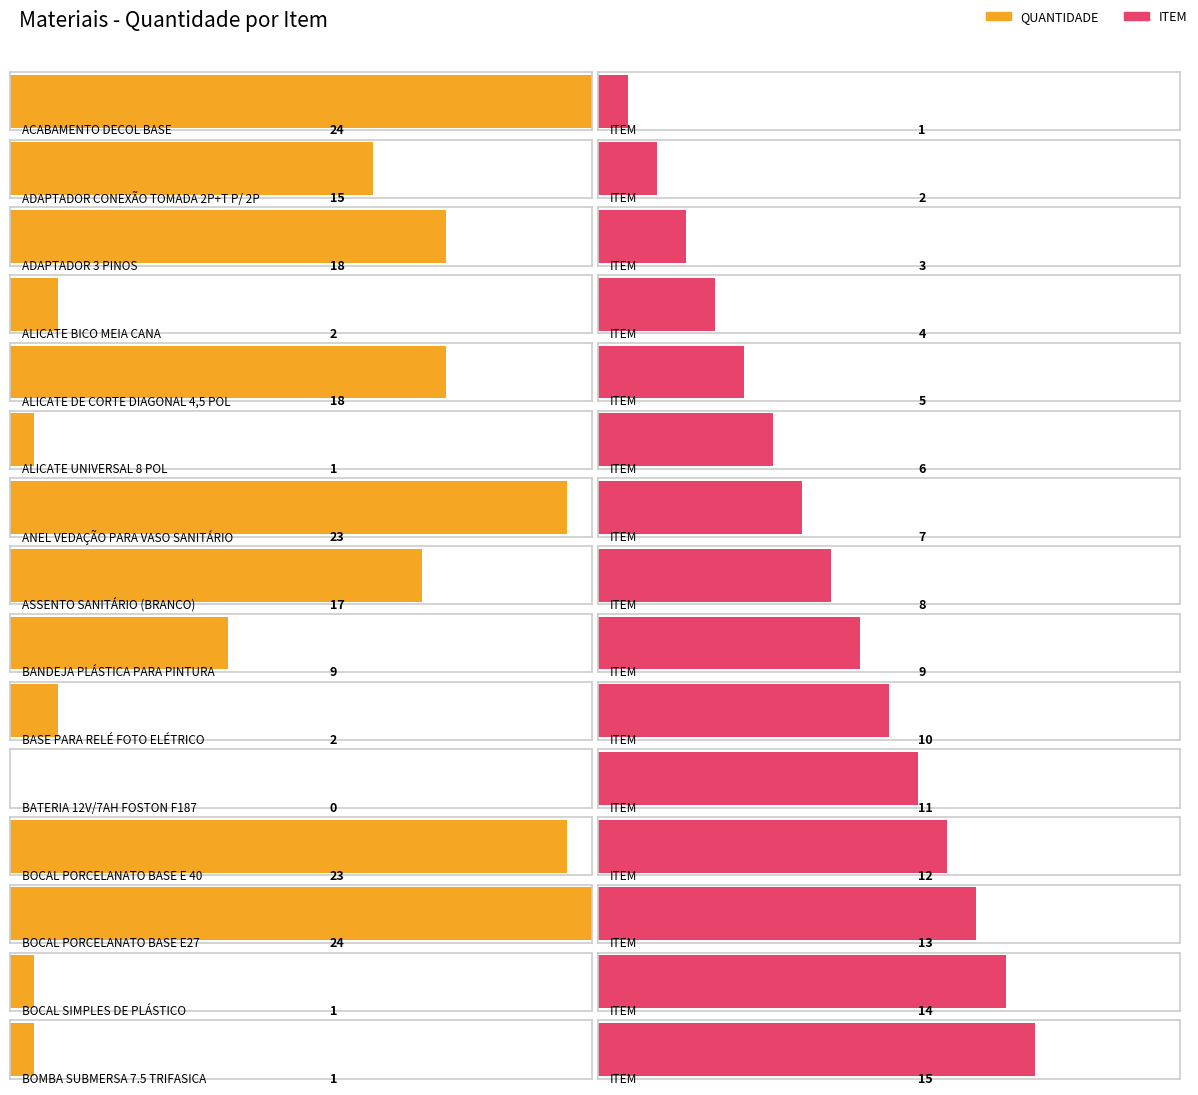

How many data points in ITEM are less than 8?

7